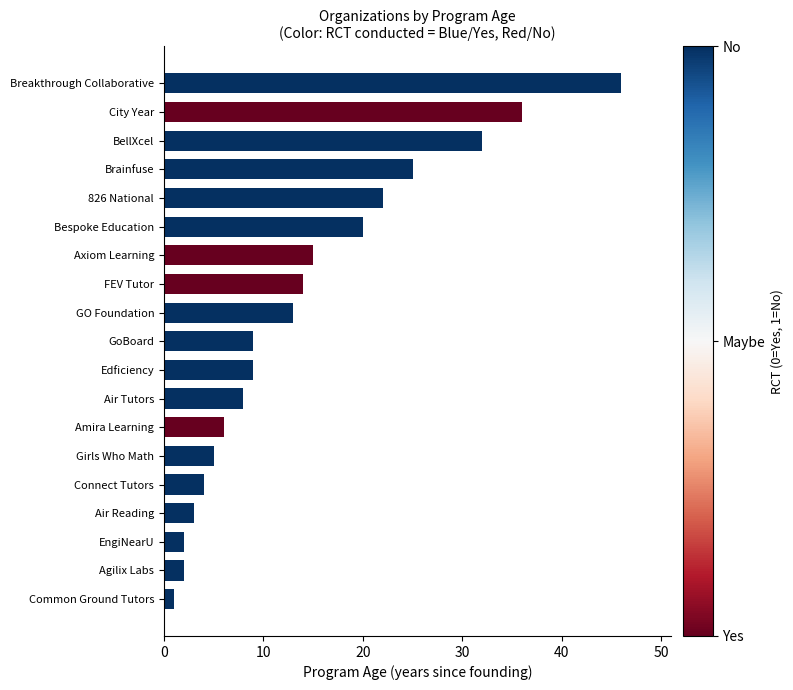

The chart shows a value of 43 at BellXcel. True or false?

False